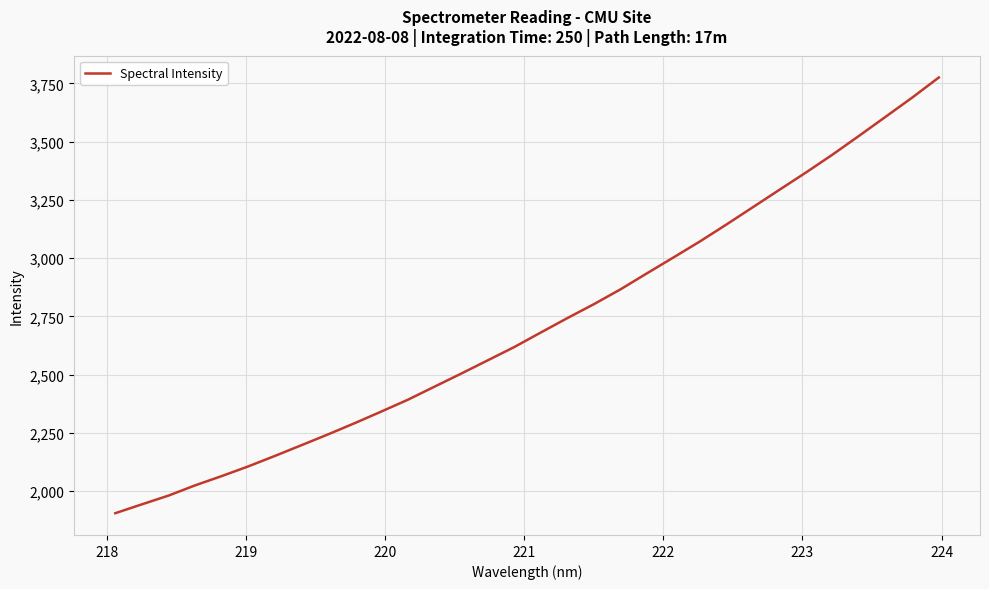

How many categories are shown in the chart?

32